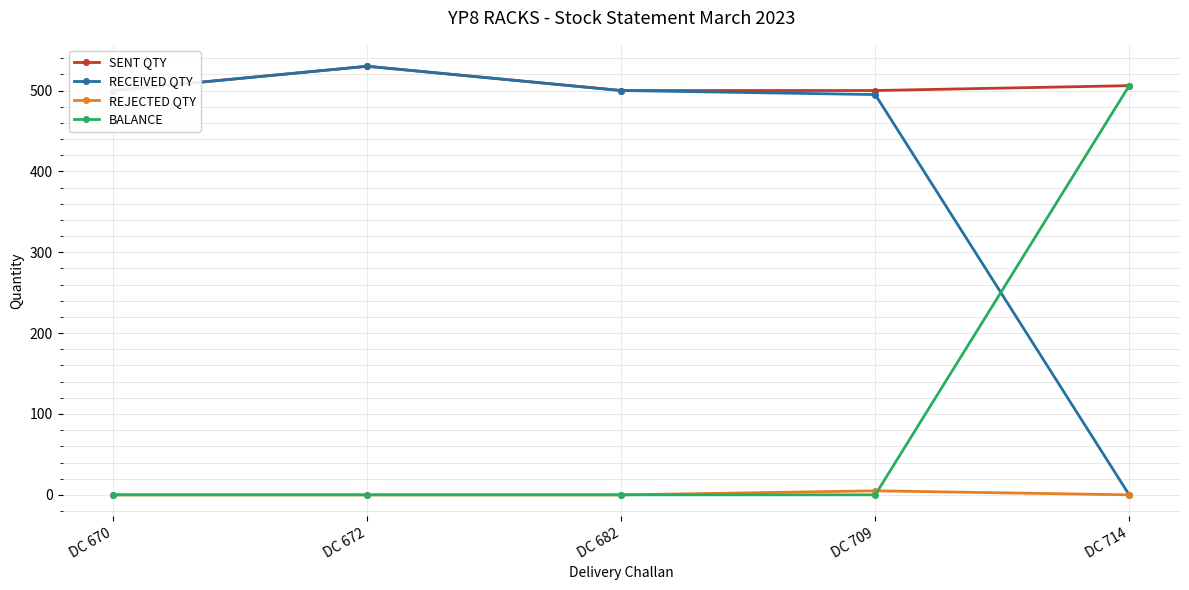

What is the difference between the highest and lowest values at DC 670?

500